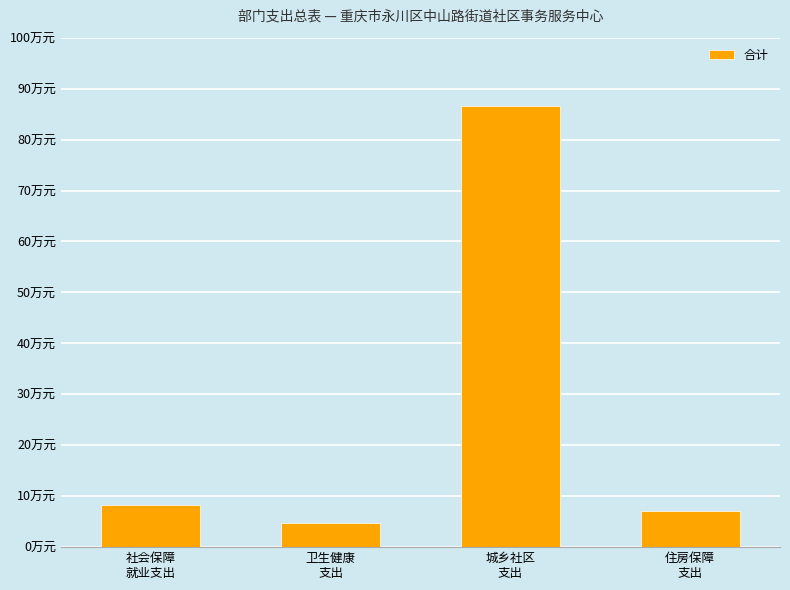

What is the label of the 4th bar from the left?

住房保障
支出